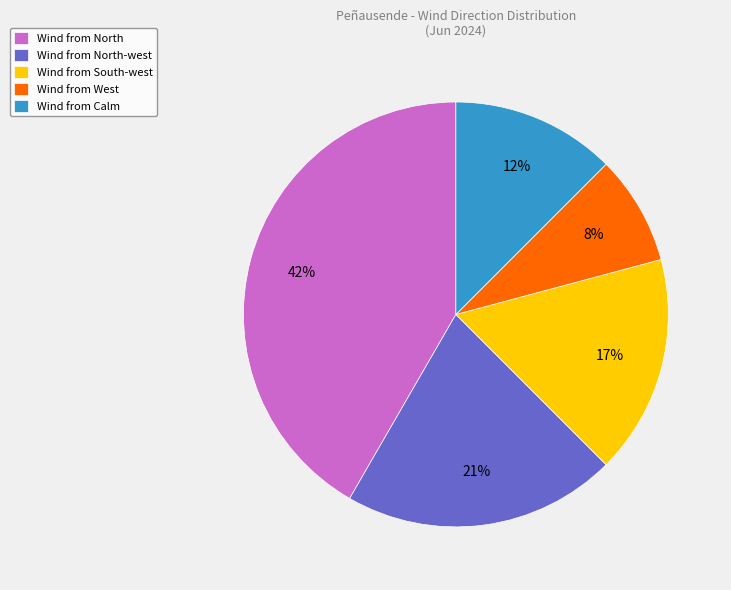

Is there a majority slice in this chart?

No